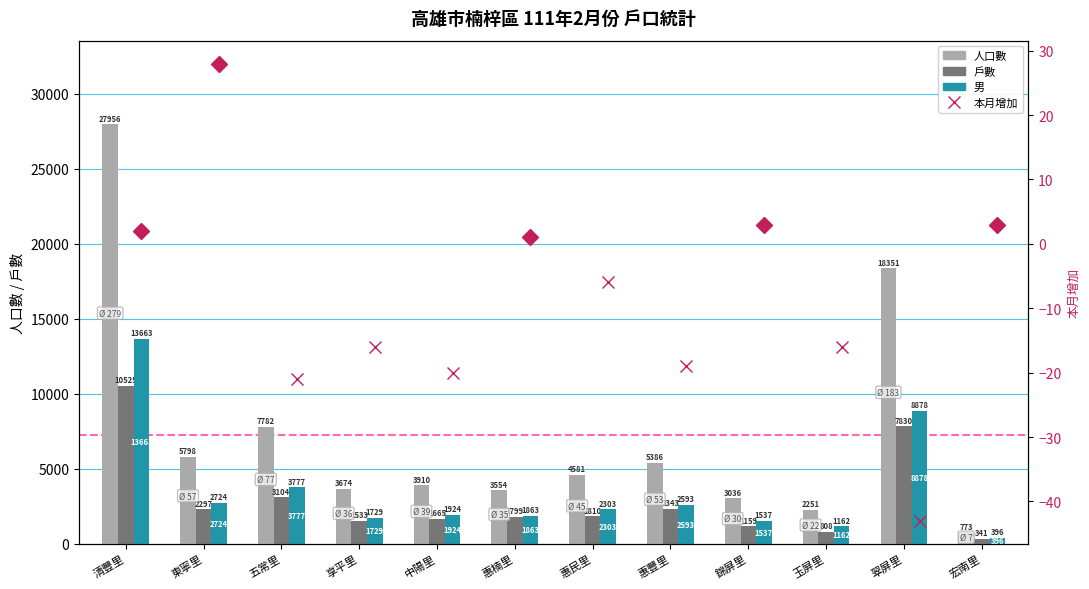

What position from the left is 惠楠里?

6